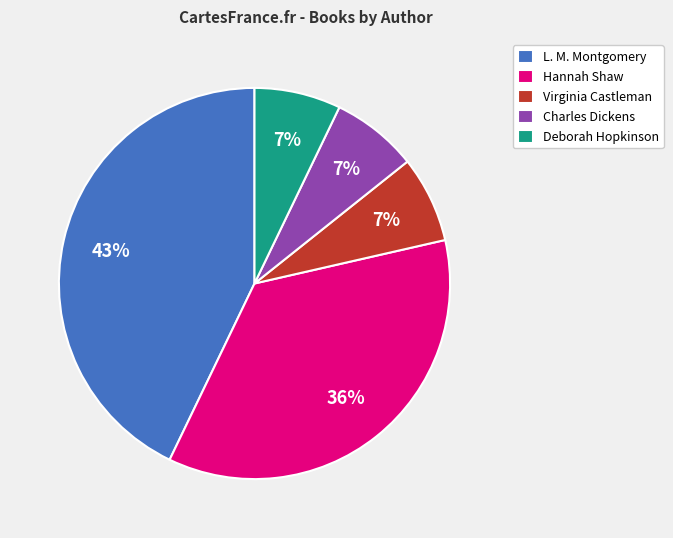

To the nearest percent, what portion does Hannah Shaw represent?

36%